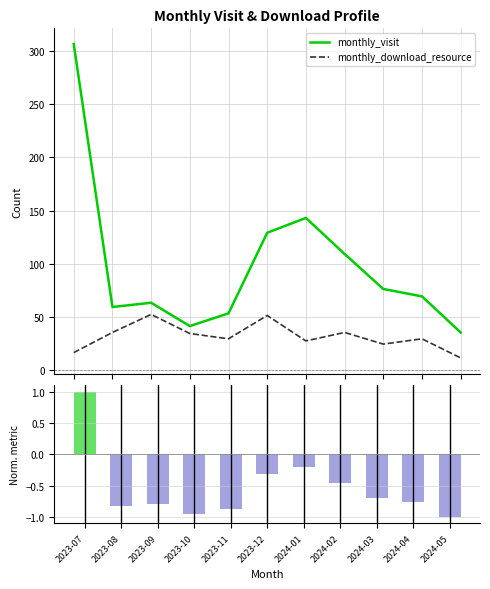

What is the sum of all monthly_download_resource values?

343.0